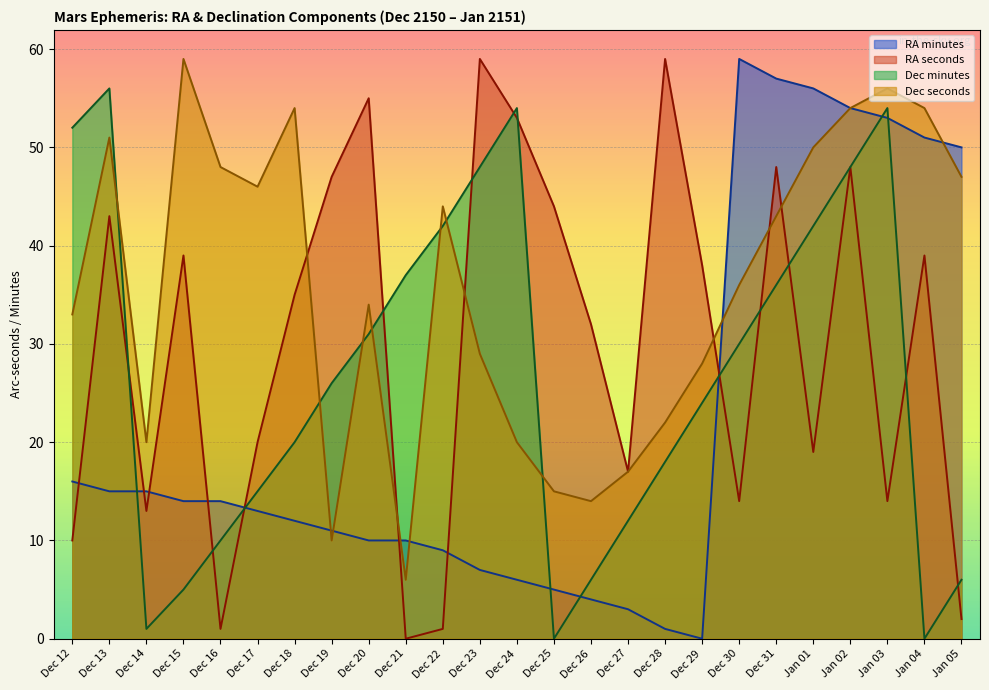

What is the difference between the RA_min values at Dec 12 and Dec 31?

41